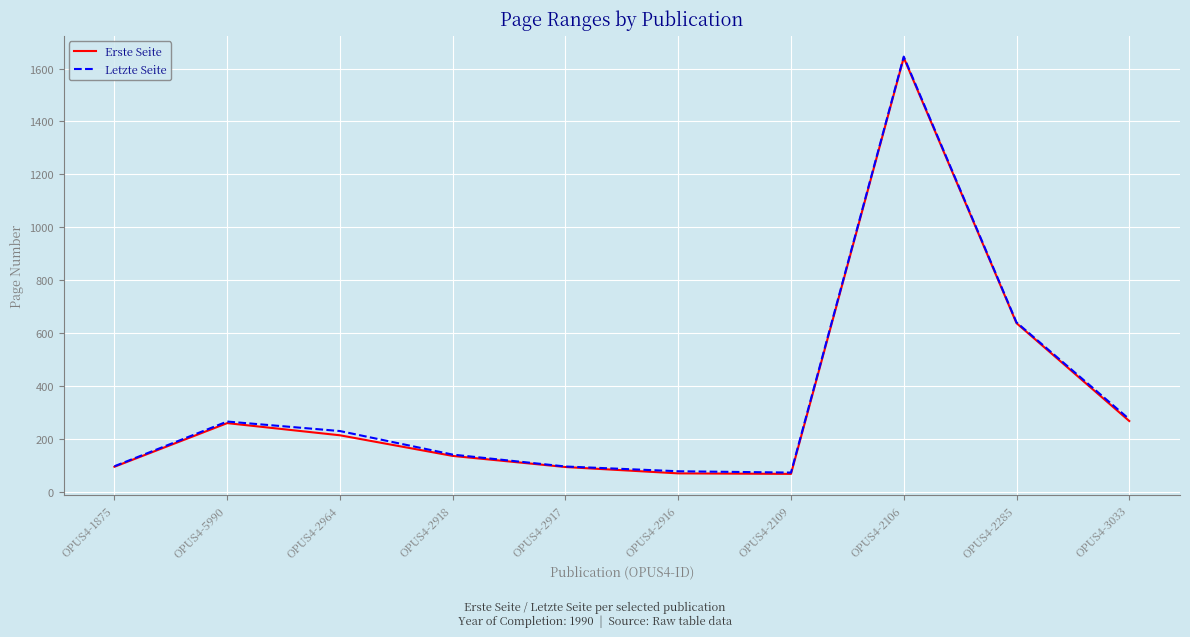

The value of Letzte Seite at OPUS4-2917 is 95. True or false?

True